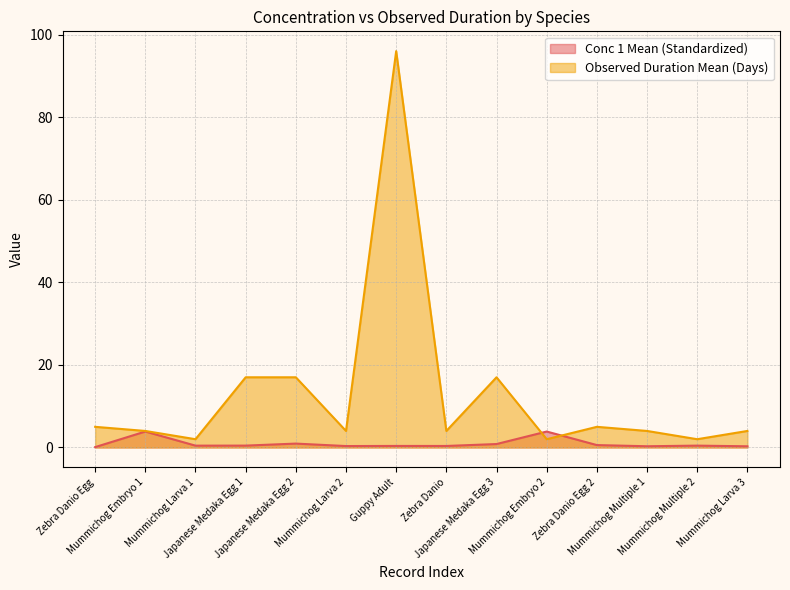

How many data points does each series have?

14